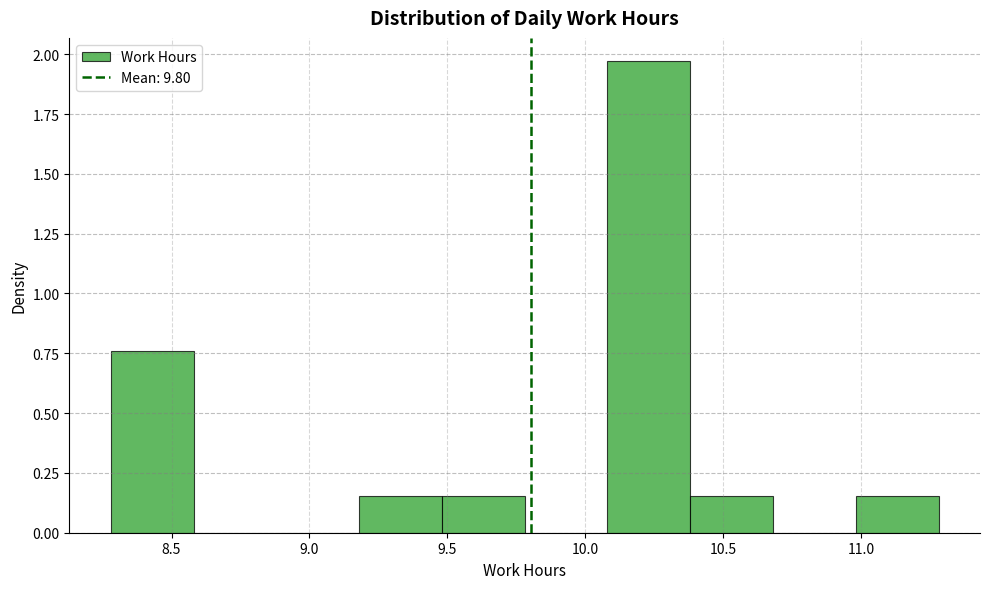

Reading left to right, list every bar in this chart as the range it spans on the x-axis followed by its height. Neither the bar edges nor the heights are printed on the chart, so give them approximately, as read against the axes.

8.28 to 8.58: 0.75
8.58 to 8.88: 0
8.88 to 9.18: 0
9.18 to 9.48: 0.15
9.48 to 9.78: 0.15
9.78 to 10.08: 0
10.08 to 10.38: 1.95
10.38 to 10.68: 0.15
10.68 to 10.98: 0
10.98 to 11.28: 0.15